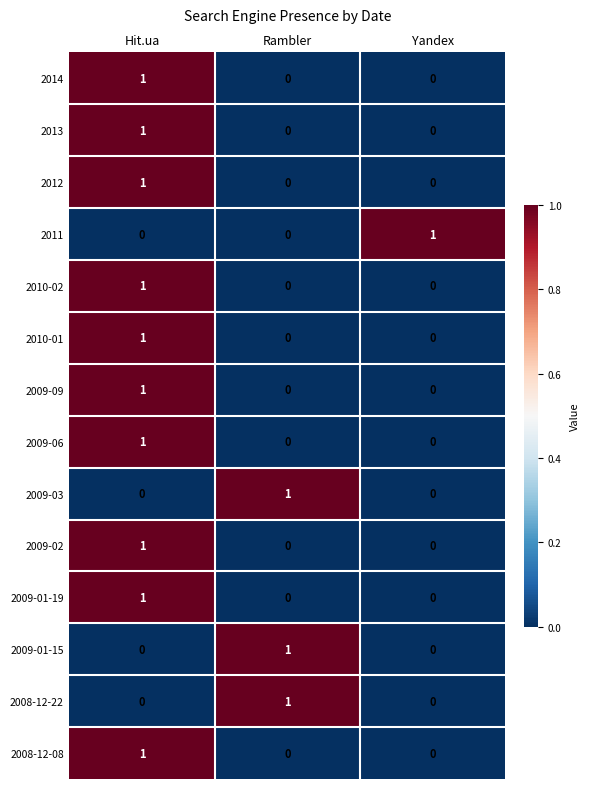

The 2009-06 series shows 0 at Yandex. True or false?

True